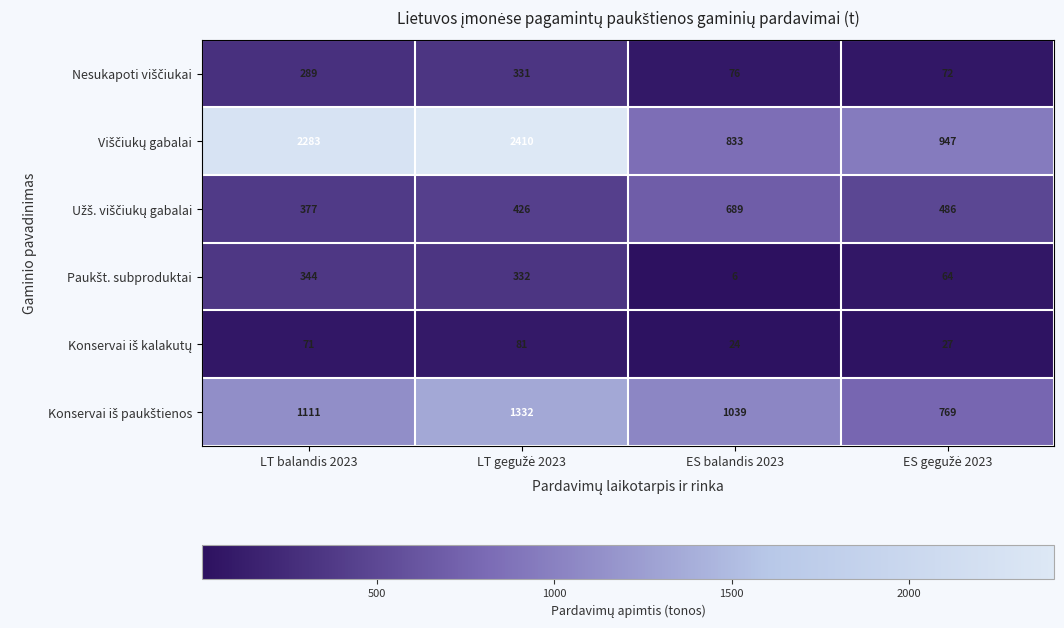

What is the smallest value displayed?

6